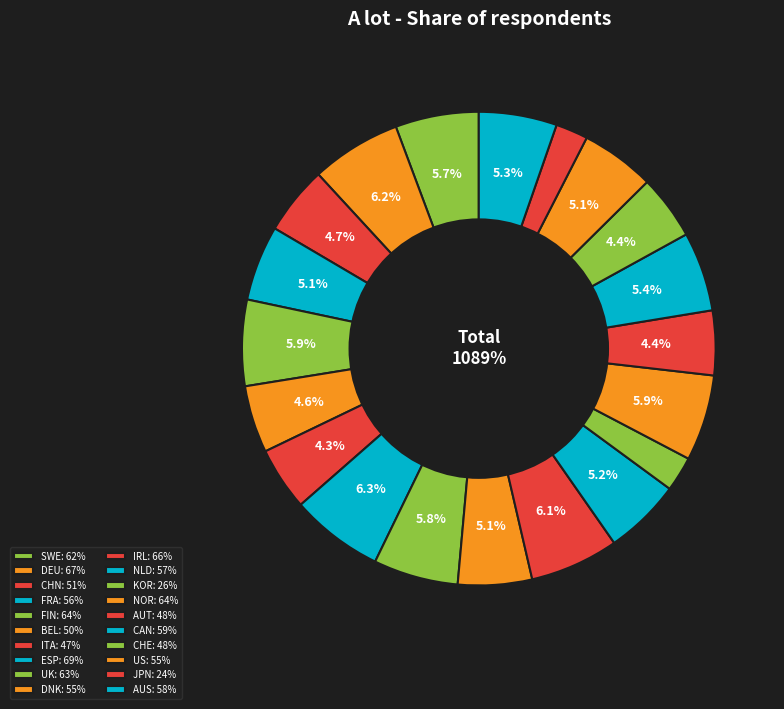

To the nearest percent, what is the combined percentage of UK and FIN?

12%